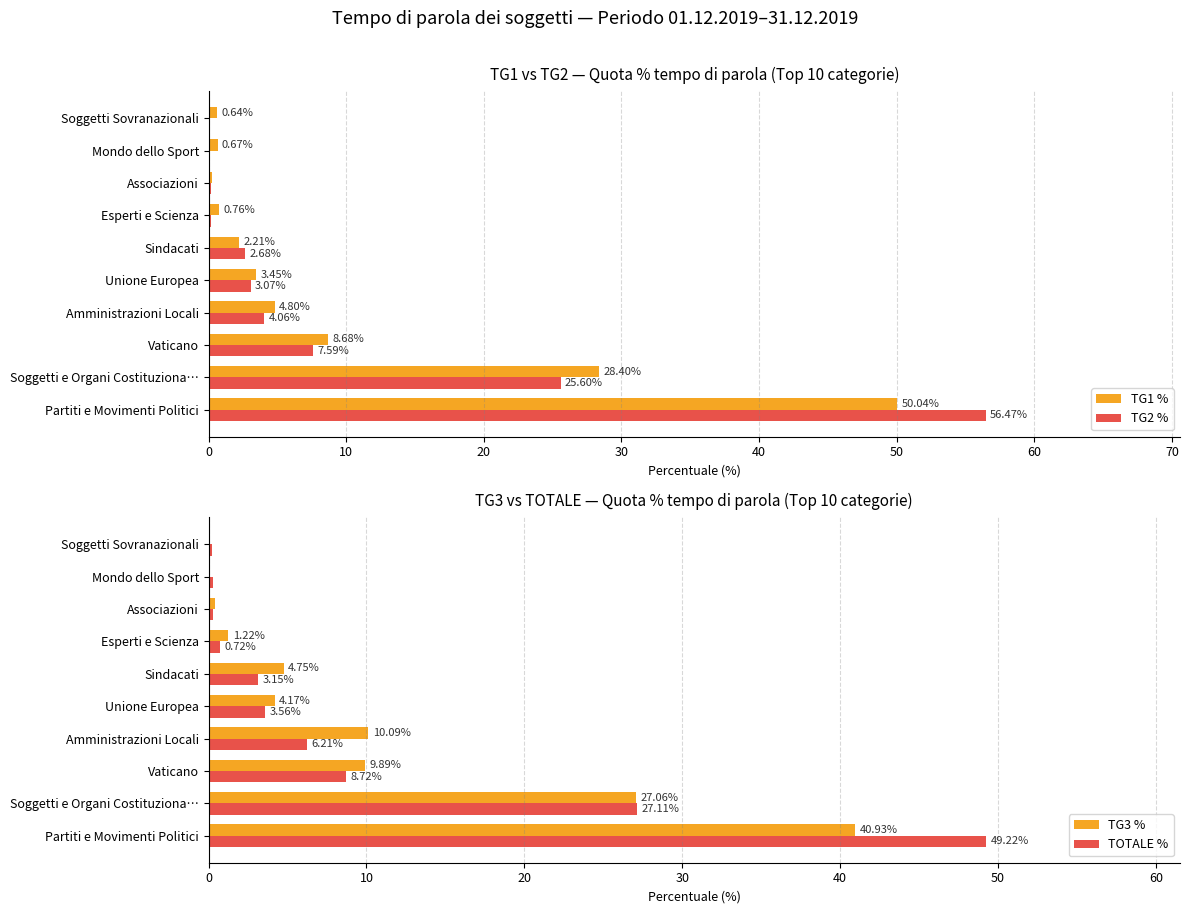

What is the sum of all TG1 % values?

99.9